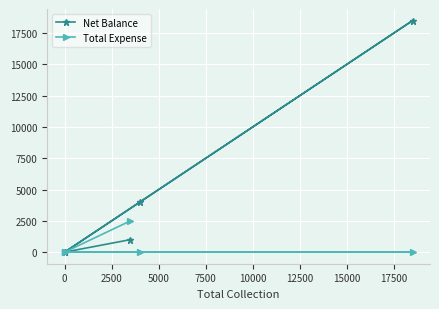

How many categories are shown in the chart?

5